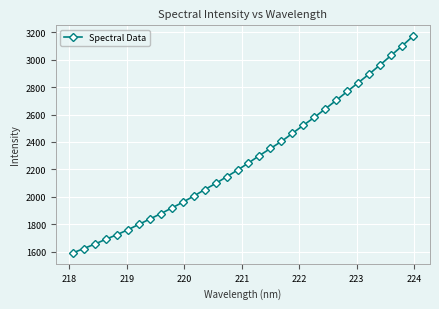

What is the value of the 27th point from the left?

2831.5